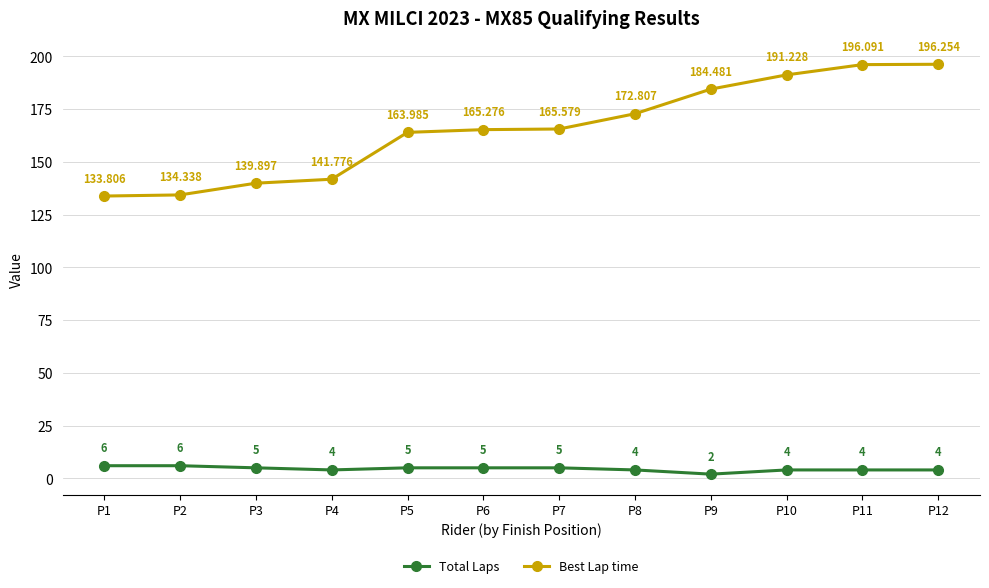

What is the sum of the Best Lap time values at P7 and P8?

338.4